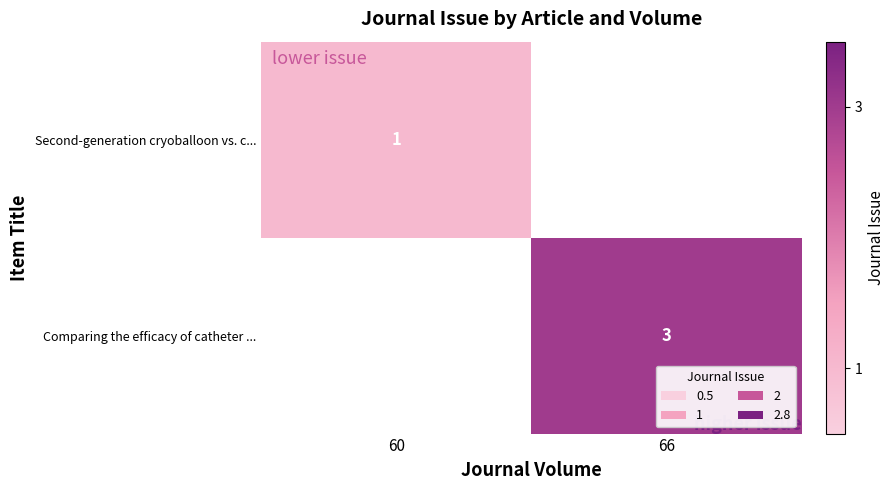

Rank the series by their average value, from highest to lowest.

Comparing the efficacy of catheter ..., Second-generation cryoballoon vs. c...